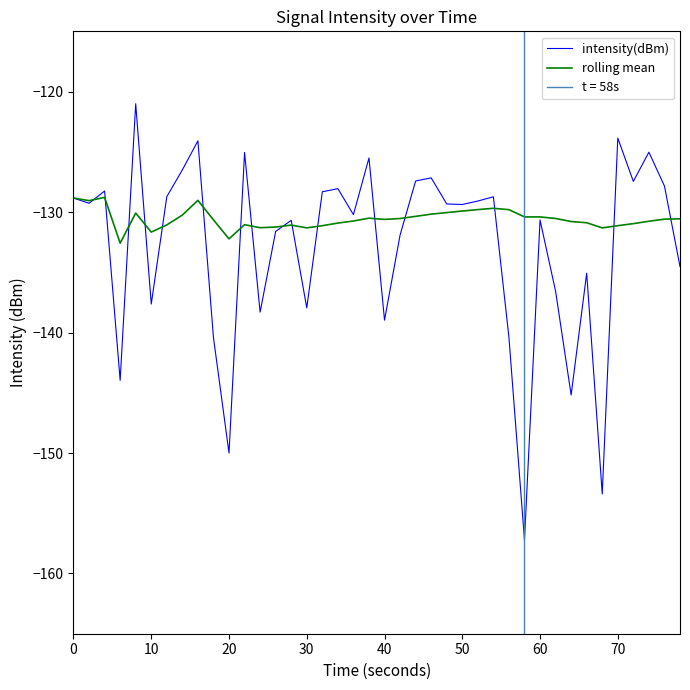

What is the minimum value for rolling mean?

-132.6